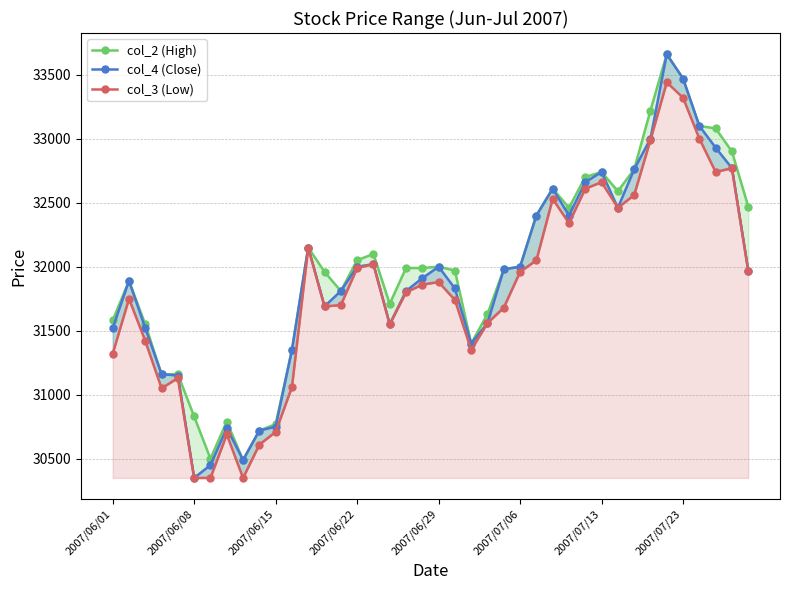

In col_4 (Close), how many points are lower than both neighbors (excluding endpoints)?

7